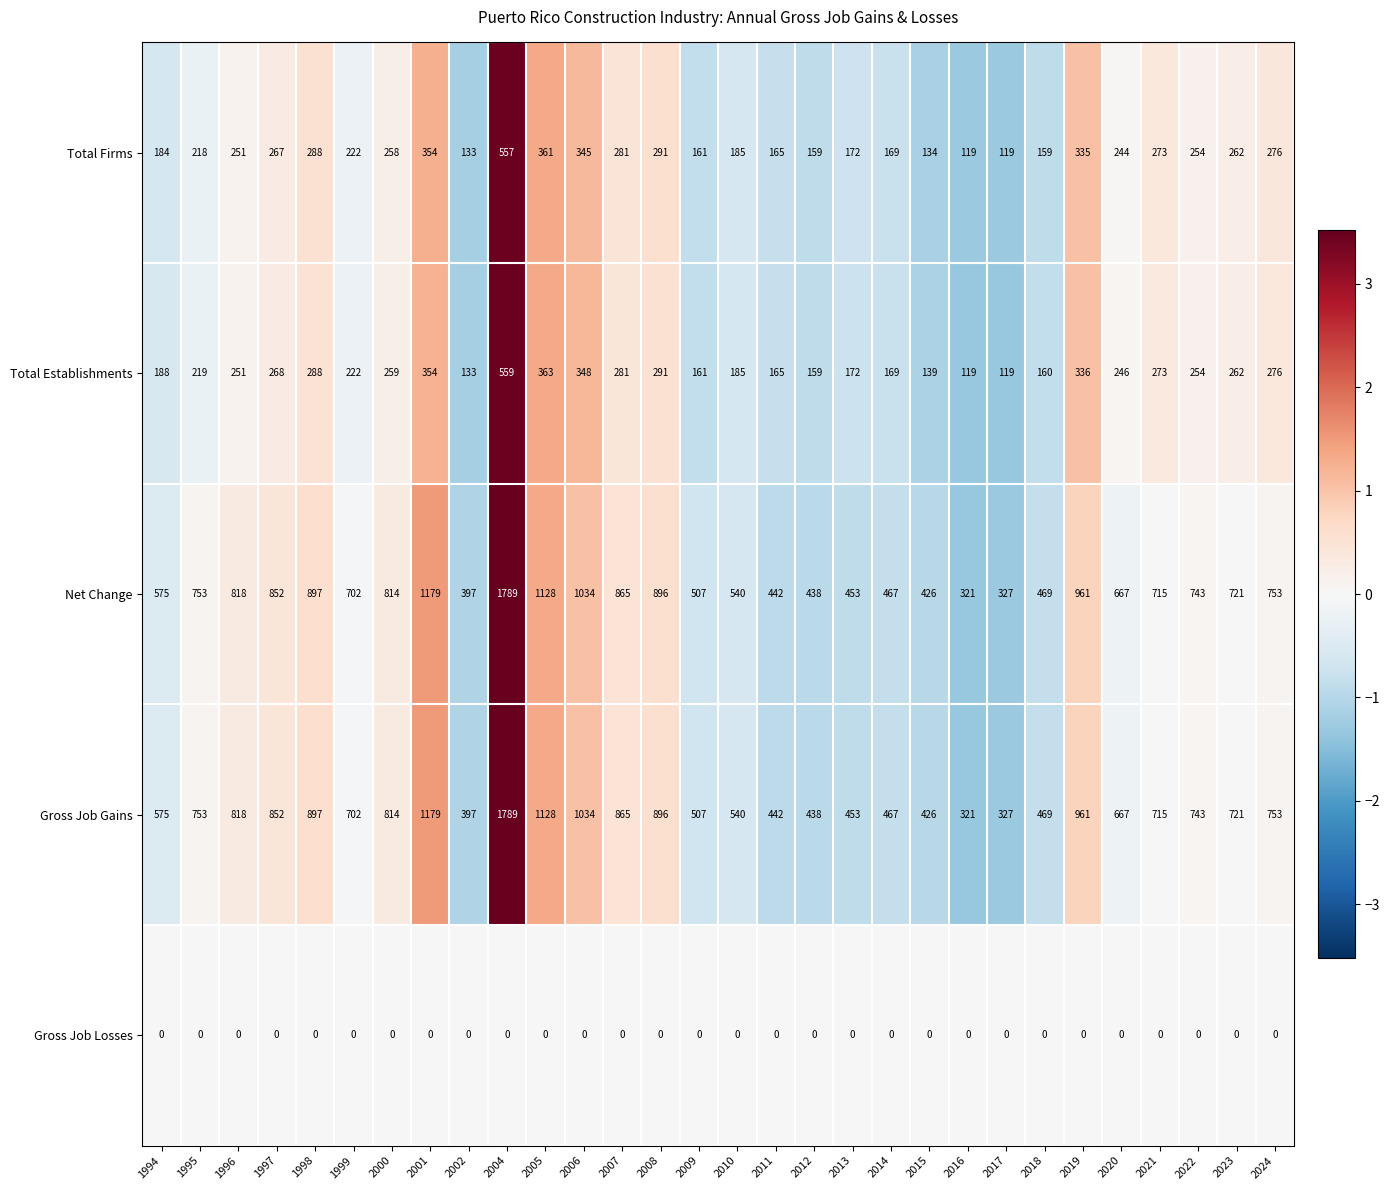

At how many categories does at least one series exceed 348?

28